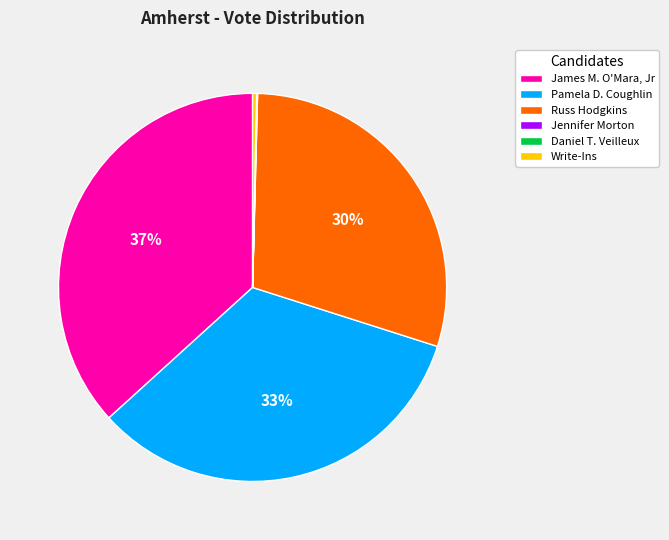

What is the largest slice in the pie chart?

James M. O'Mara, Jr